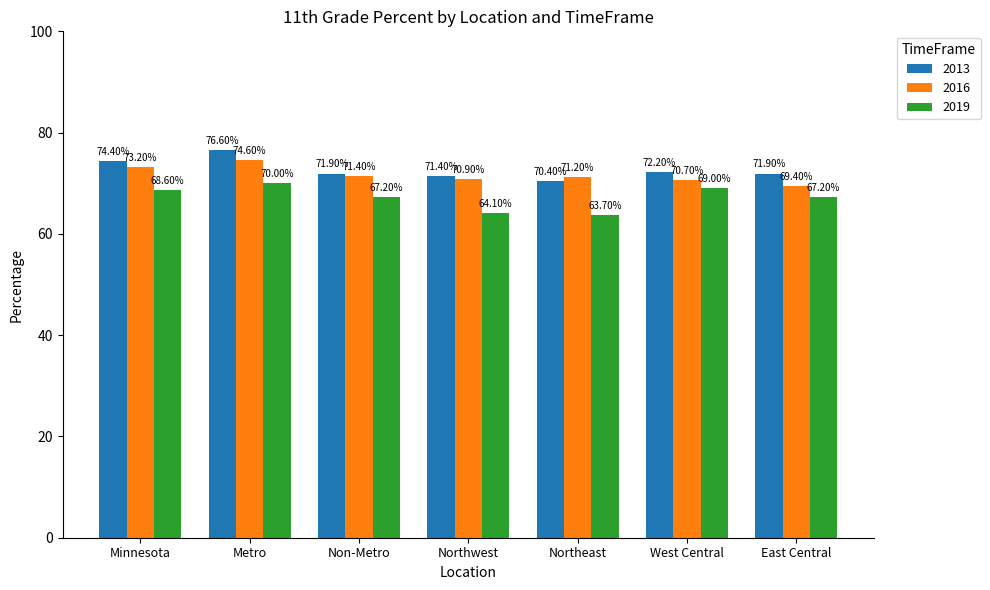

What is the sum of the 2013 values at Non-Metro and East Central?

143.8